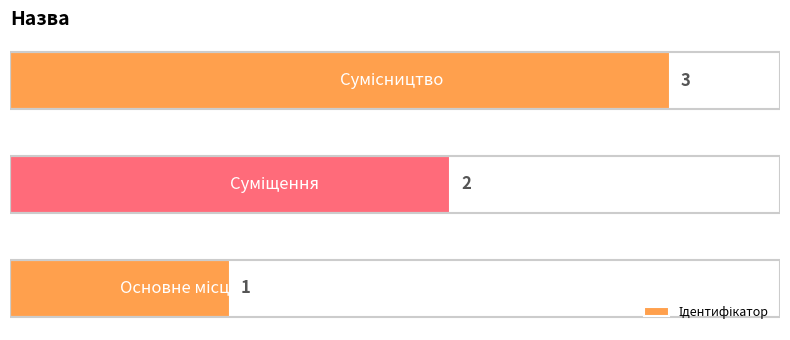

What is the greatest value displayed?

3